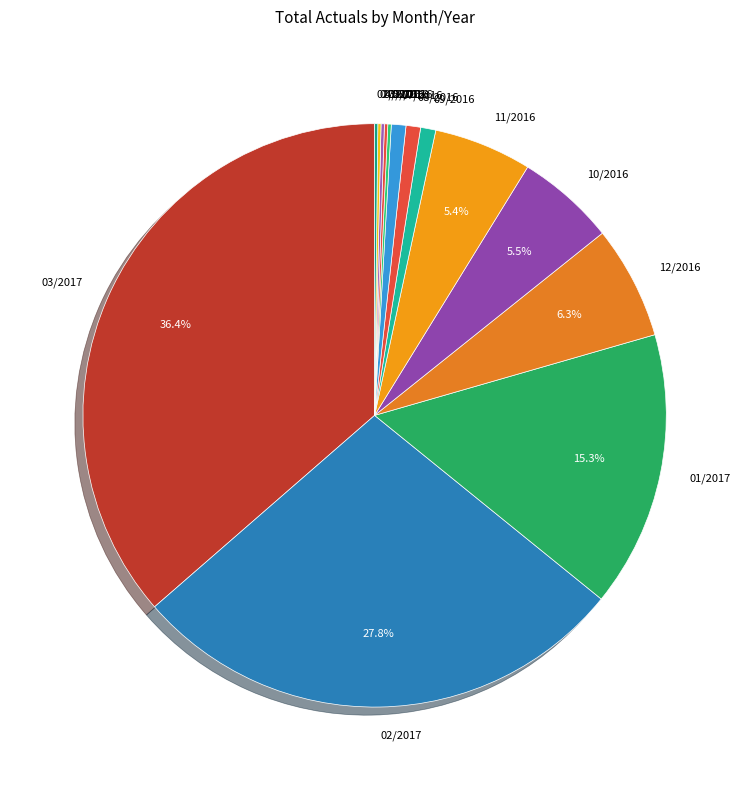

The 01/2017 slice represents 15% of the pie. True or false?

True